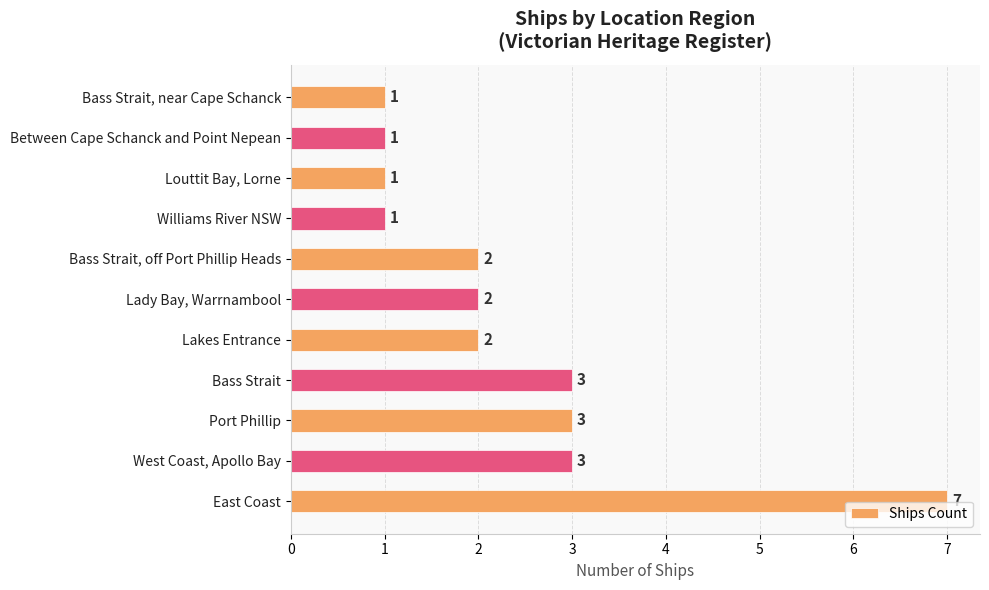

The value at Lakes Entrance is 2. True or false?

True